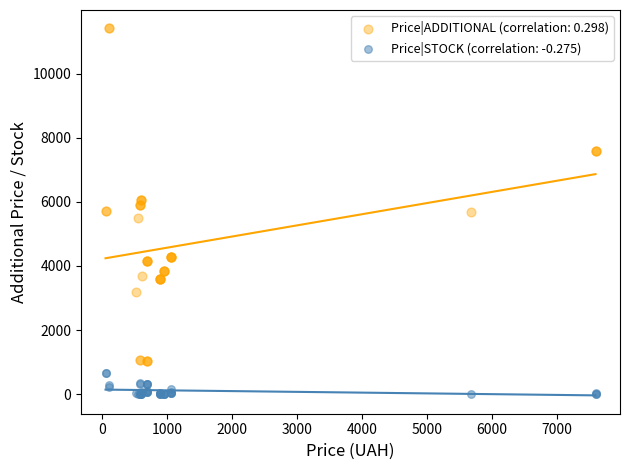

What is the X range (max minus min) for the scatter plot?

7539.5